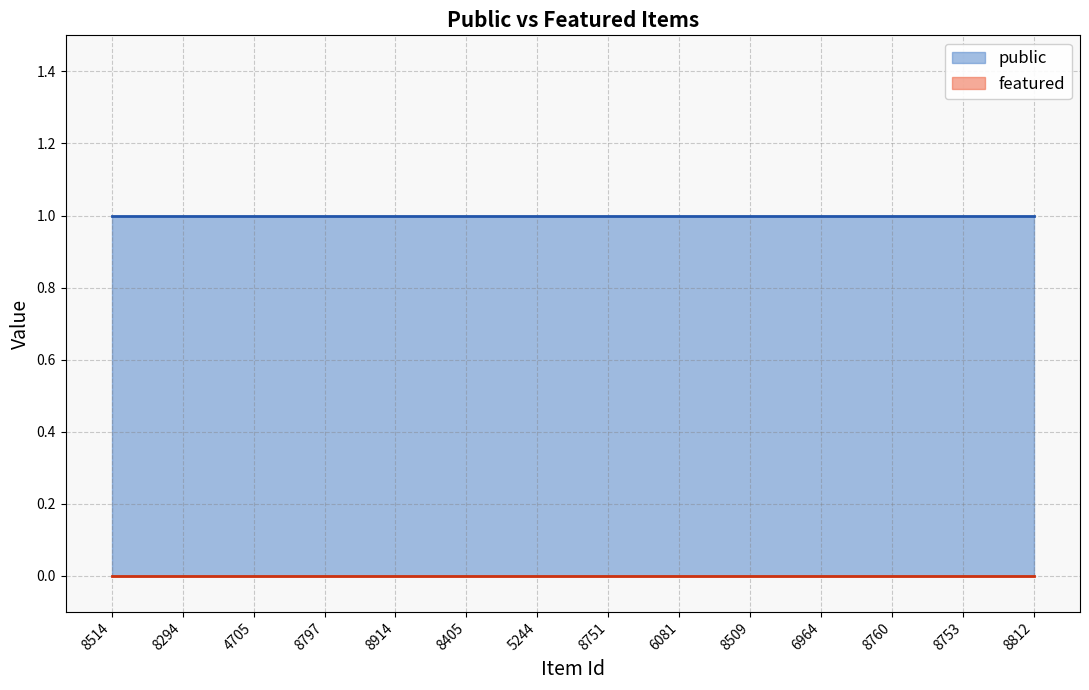

Does the chart have visible grid lines?

Yes